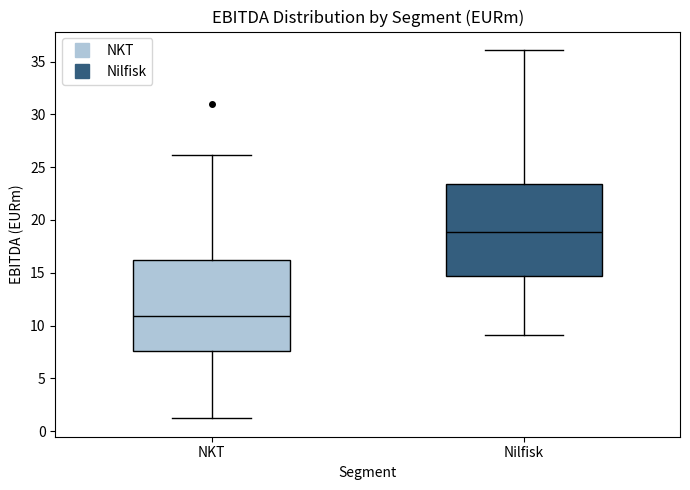

Reading left to right, transcribe this box plot: for each box, give where its median line is, the range the box spans, and where its two whiskers end, as read against the y-axis. The values are not printed on the chart, so give them approximately, as read against the axis.

NKT: median 11.0, box 7.5 to 16.0, whiskers 1.0 to 26.0
Nilfisk: median 19.0, box 14.5 to 23.5, whiskers 9.0 to 36.0